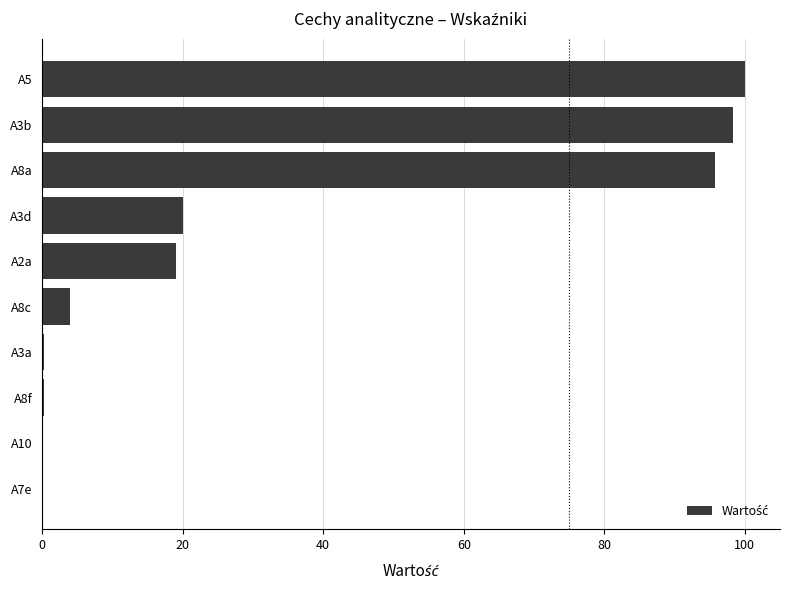

Read the value at A5.

100.0